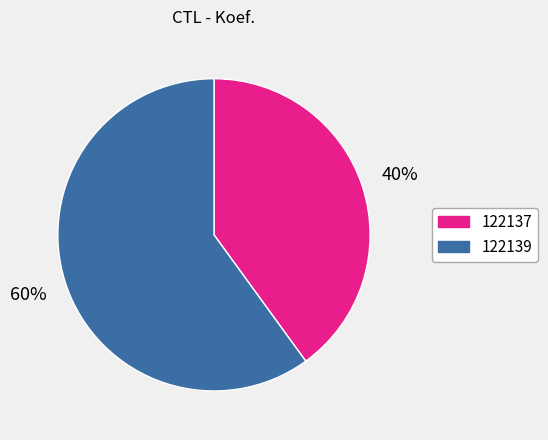

True or false: 122137 accounts for 33% of the total.

False